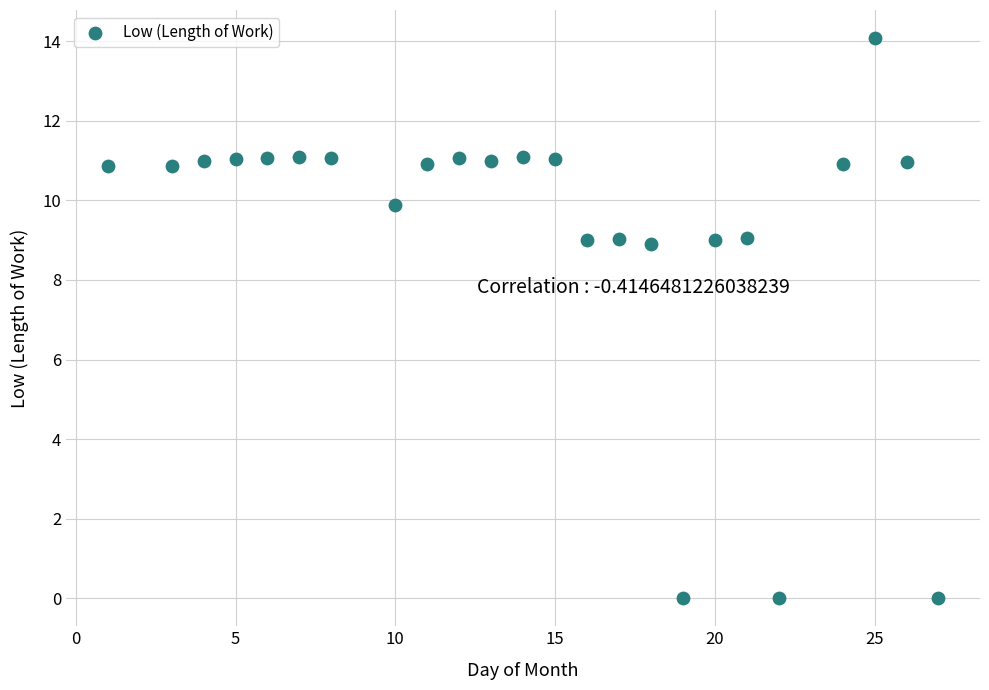

What is the range of Y values (max minus min)?

14.1